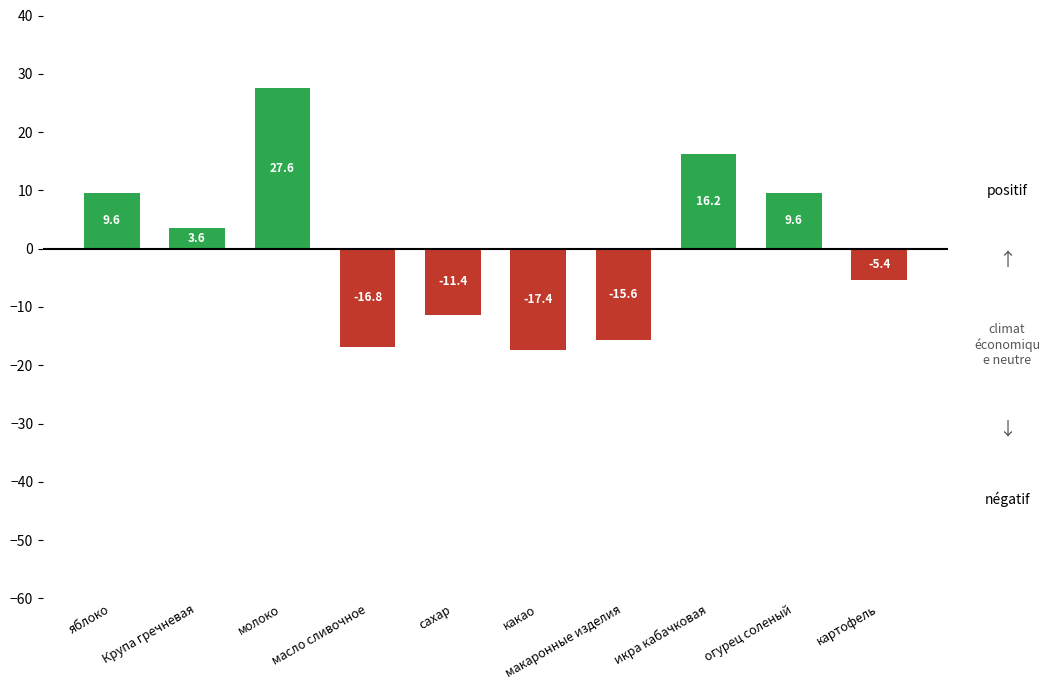

Between какао and огурец соленый, which is larger?

огурец соленый